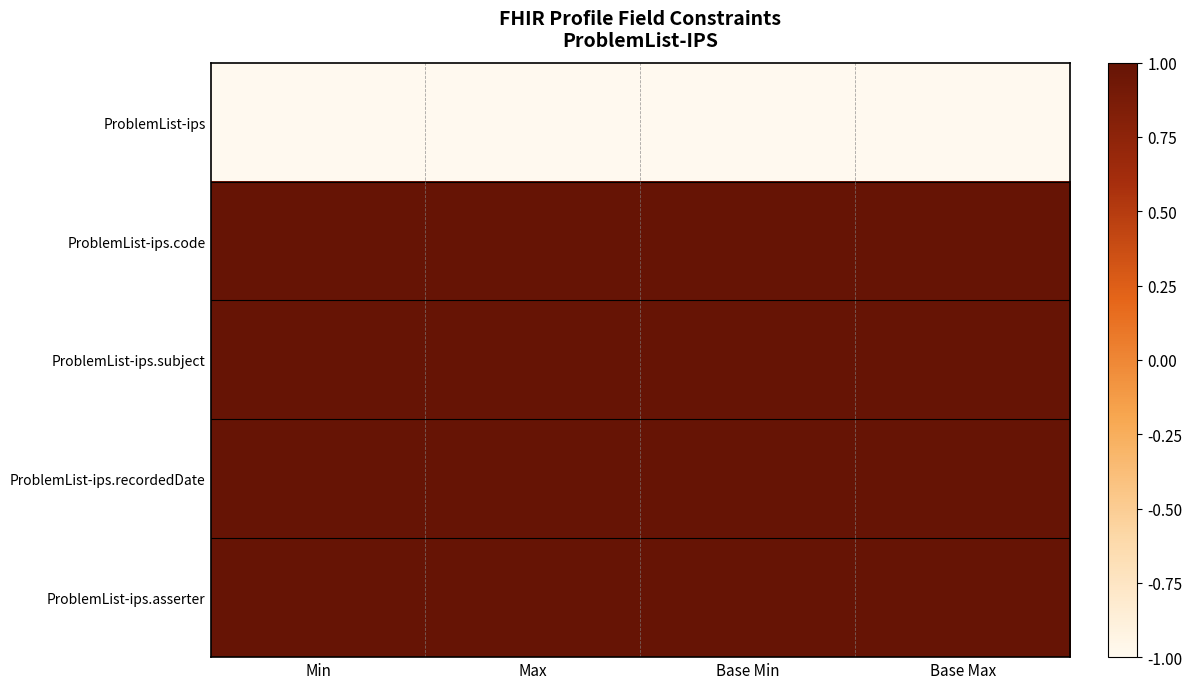

Rank the series by their maximum value, from highest to lowest.

ProblemList-ips.code, ProblemList-ips.subject, ProblemList-ips.recordedDate, ProblemList-ips.asserter, ProblemList-ips